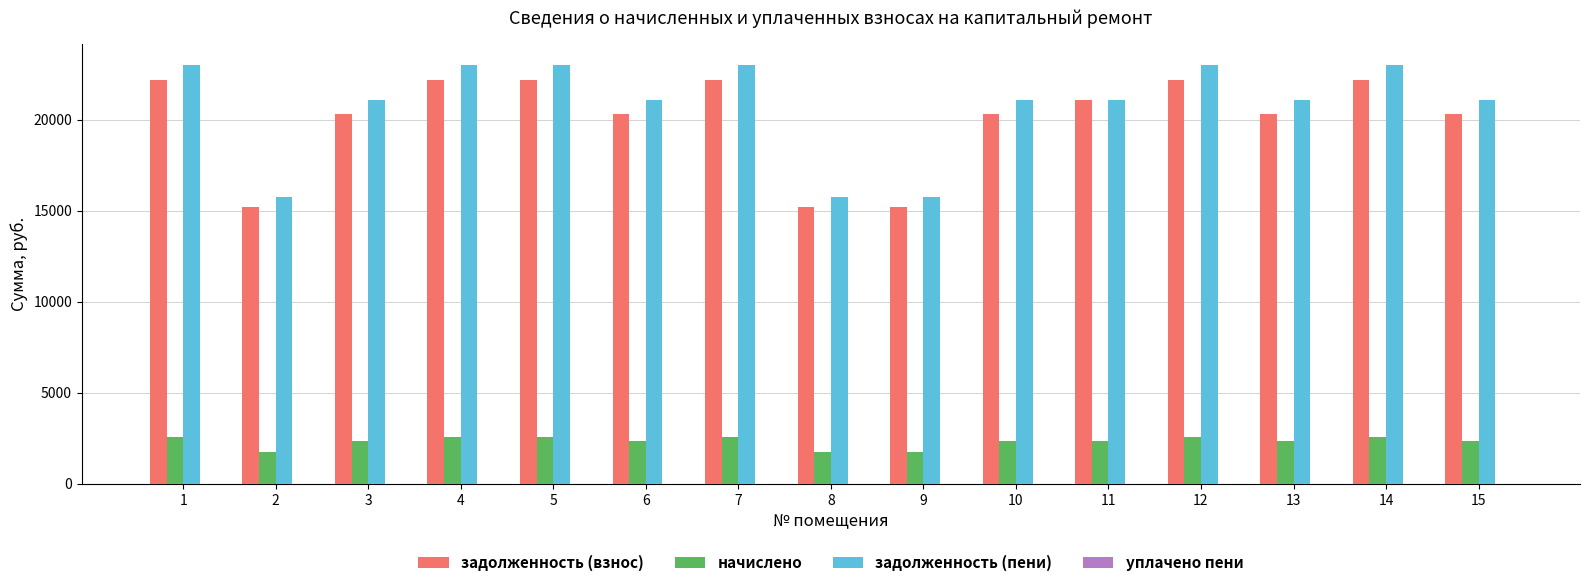

Rank the series at 12 from highest to lowest value.

задолженность (пени), задолженность (взнос), начислено